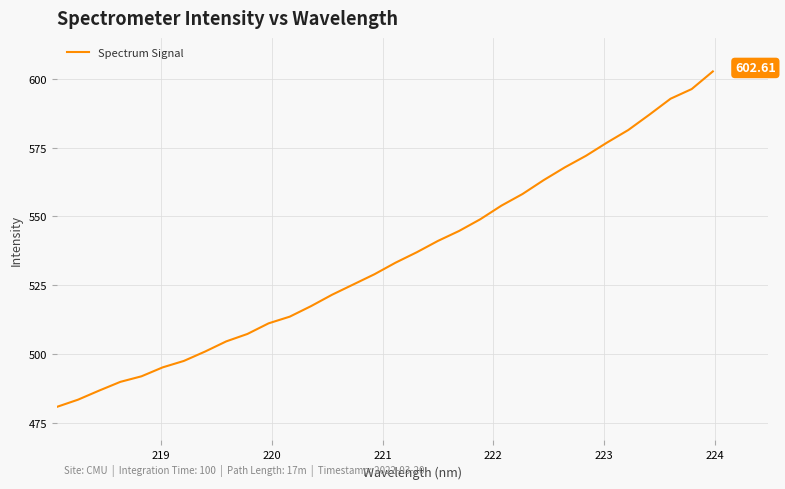

What is the difference between the maximum and minimum values?

121.7